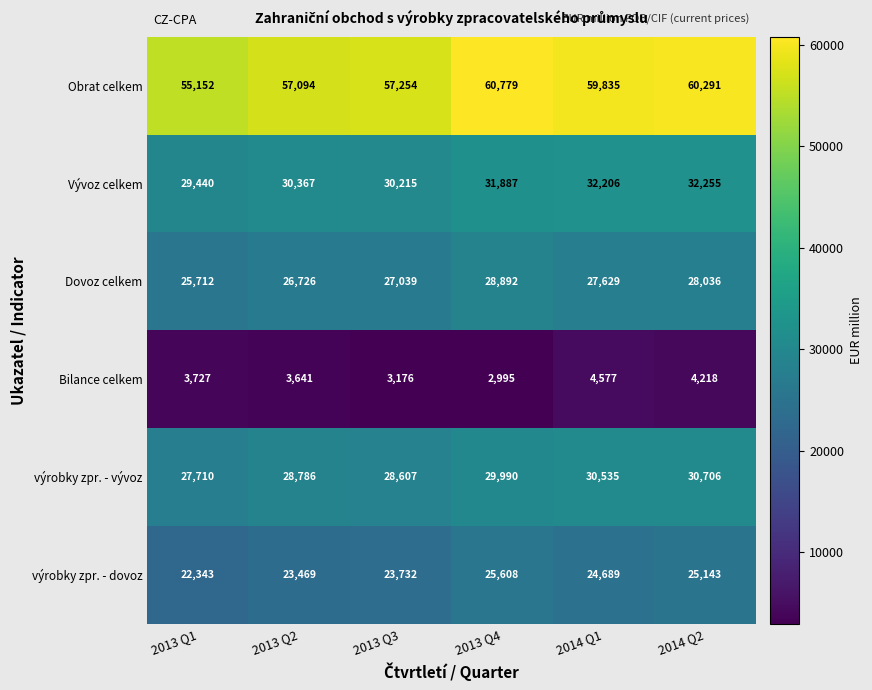

What is the difference between the výrobky zpr. - vývoz values at 2013 Q4 and 2014 Q1?

545